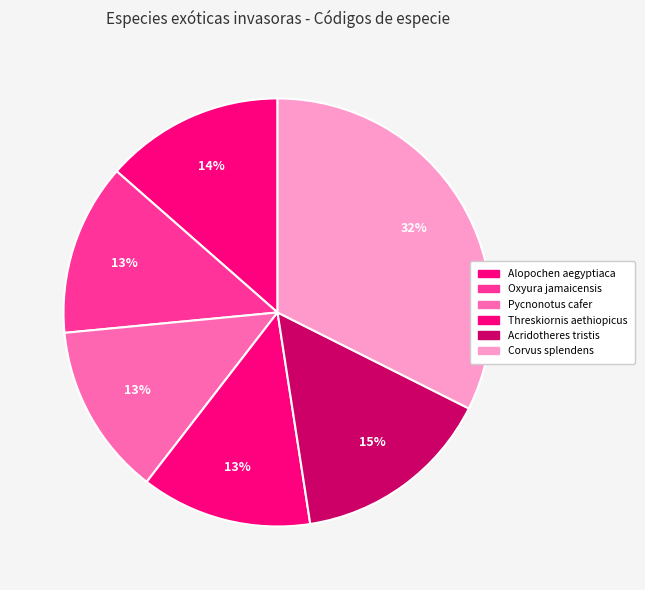

What is the largest slice in the pie chart?

Corvus splendens